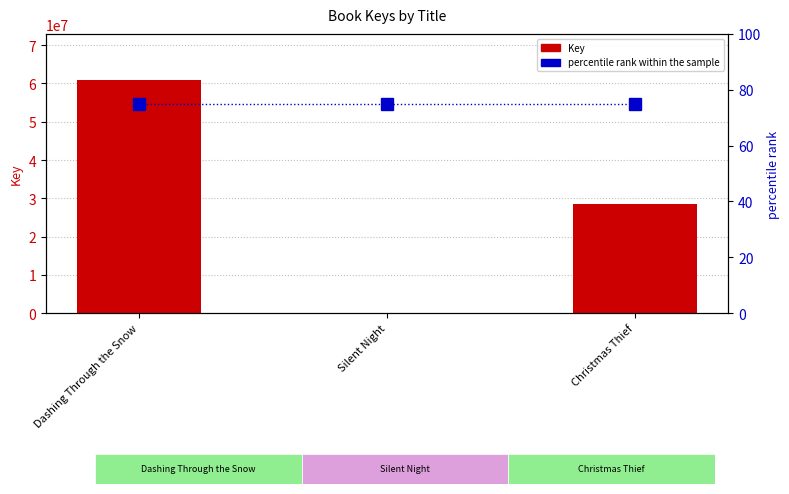

Reading left to right, list all the values displayed in this chart.

Key: Dashing Through the Snow=60788253	Silent Night=7987	Christmas Thief=28615375
percentile rank within the sample: Dashing Through the Snow=75	Silent Night=75	Christmas Thief=75